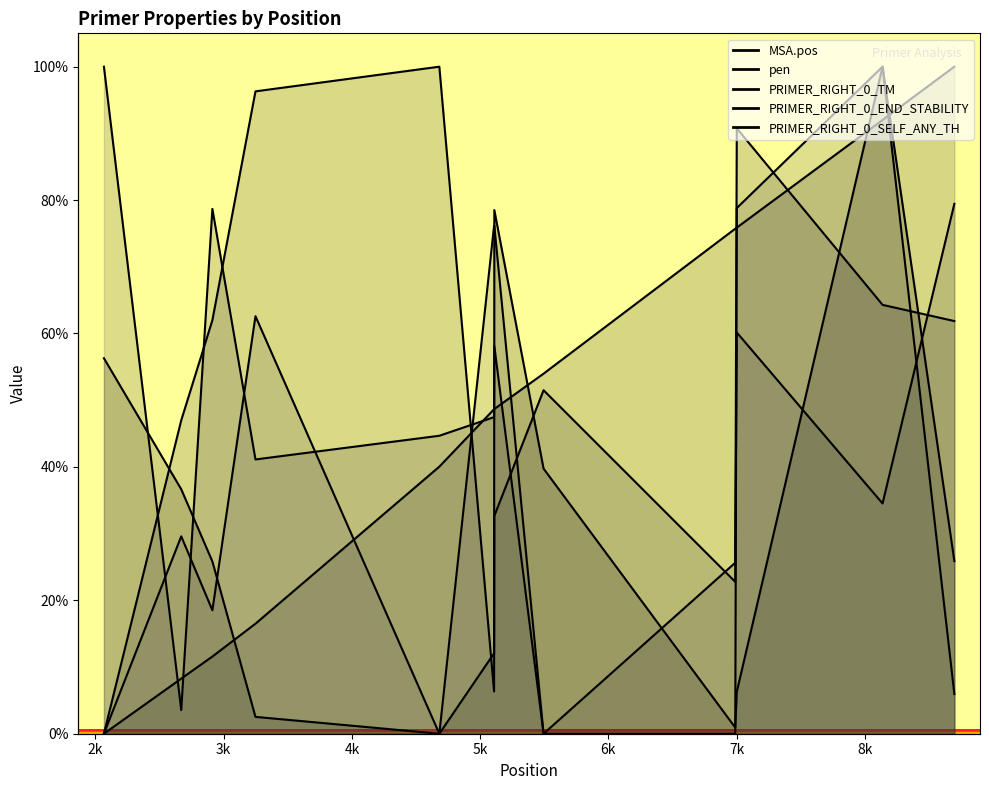

True or false: PRIMER_RIGHT_0_SELF_ANY_TH has more than 0 points higher than both neighbors.

True